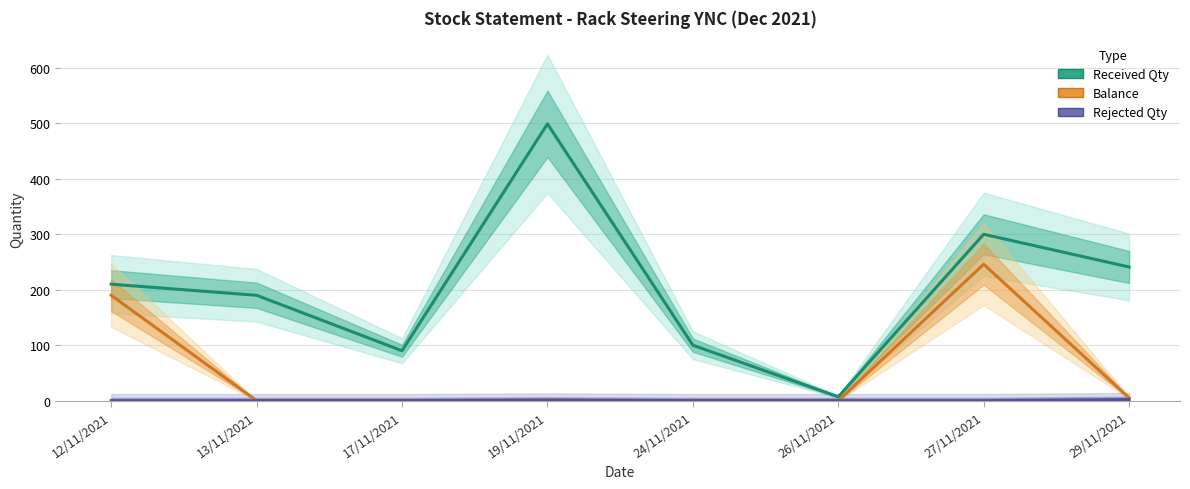

What is the maximum value for Received Qty?

499